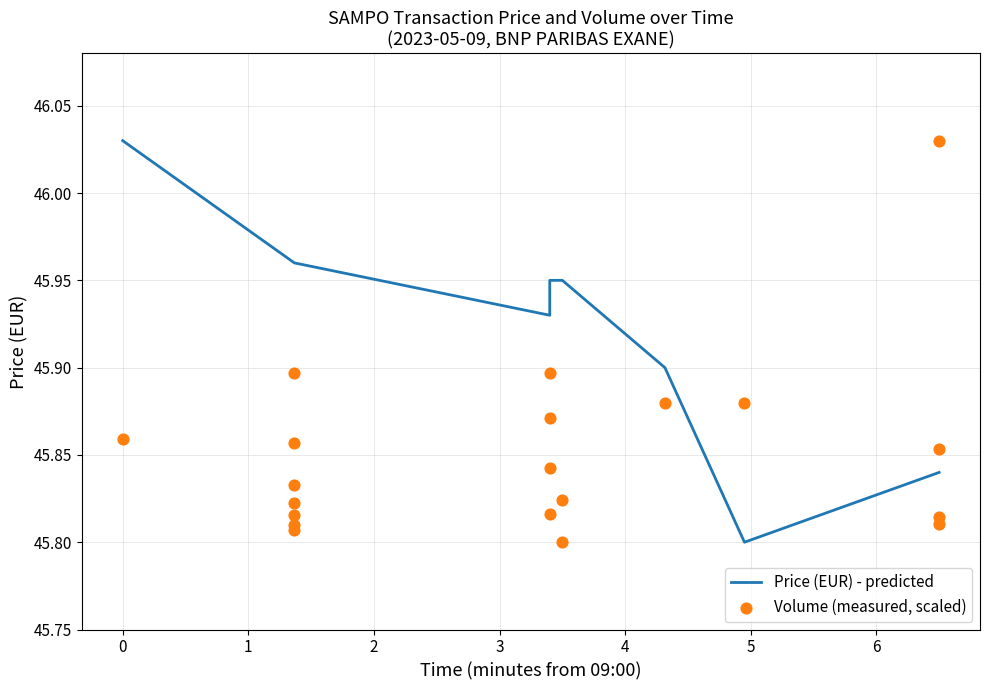

At how many categories does at least one series exceed 45?

20